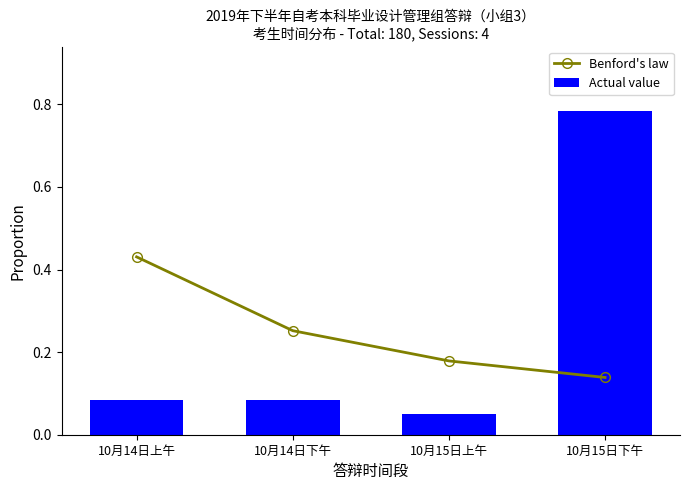

Reading left to right, transcribe all the data shown in this chart.

Benford's law: 0.4	0.3	0.2	0.1
Actual value: 0.1	0.1	0.1	0.8